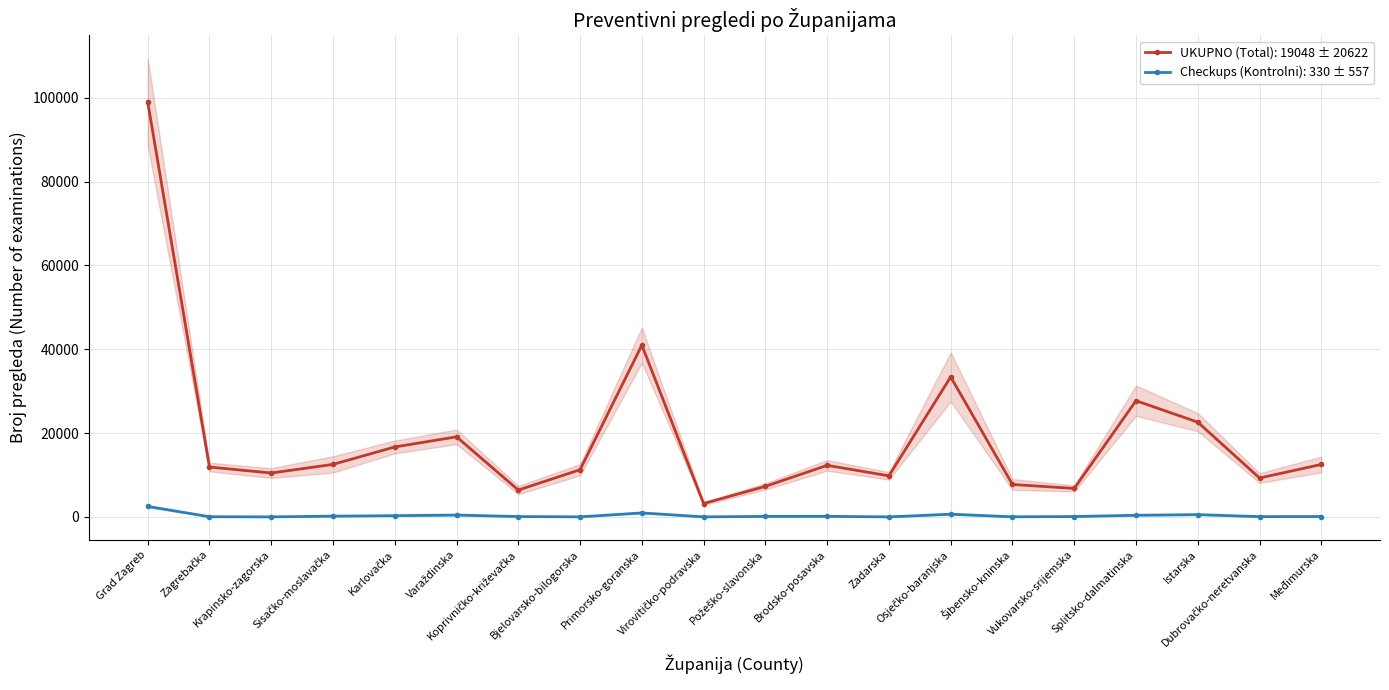

How many categories are shown in the chart?

20